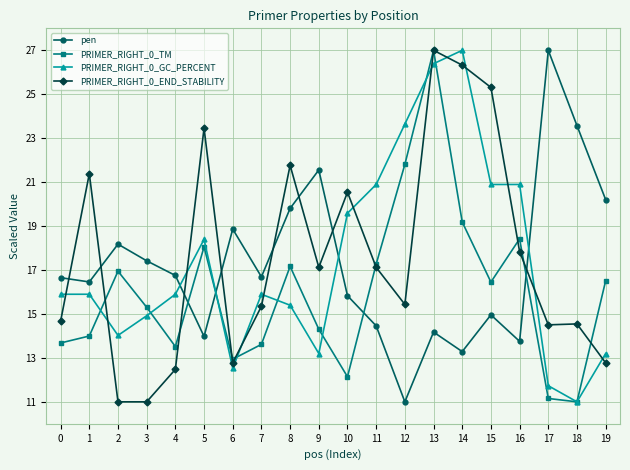

True or false: pen and PRIMER_RIGHT_0_TM intersect in this chart.

True